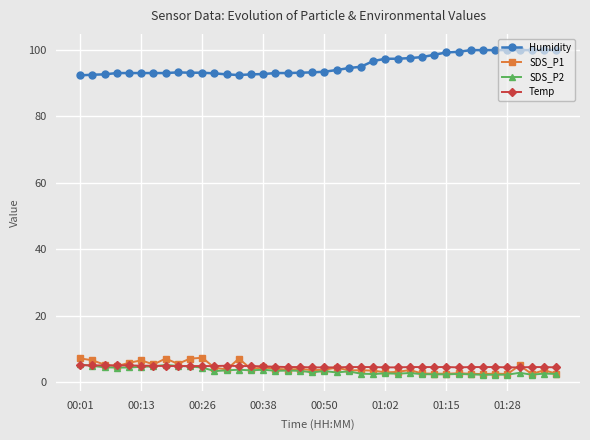

What is the difference between the maximum and minimum values in the SDS_P1 series?

4.9